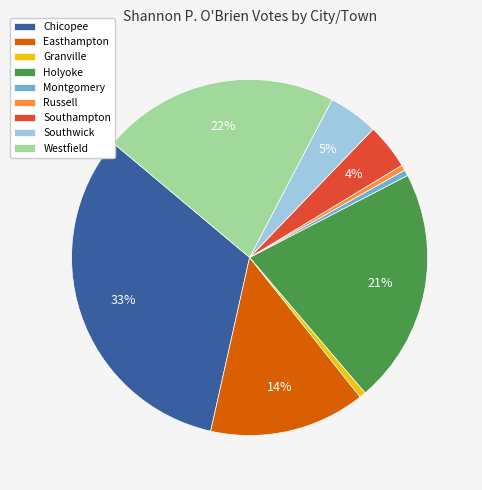

To the nearest percent, what is the combined percentage of Chicopee and Southampton?

37%